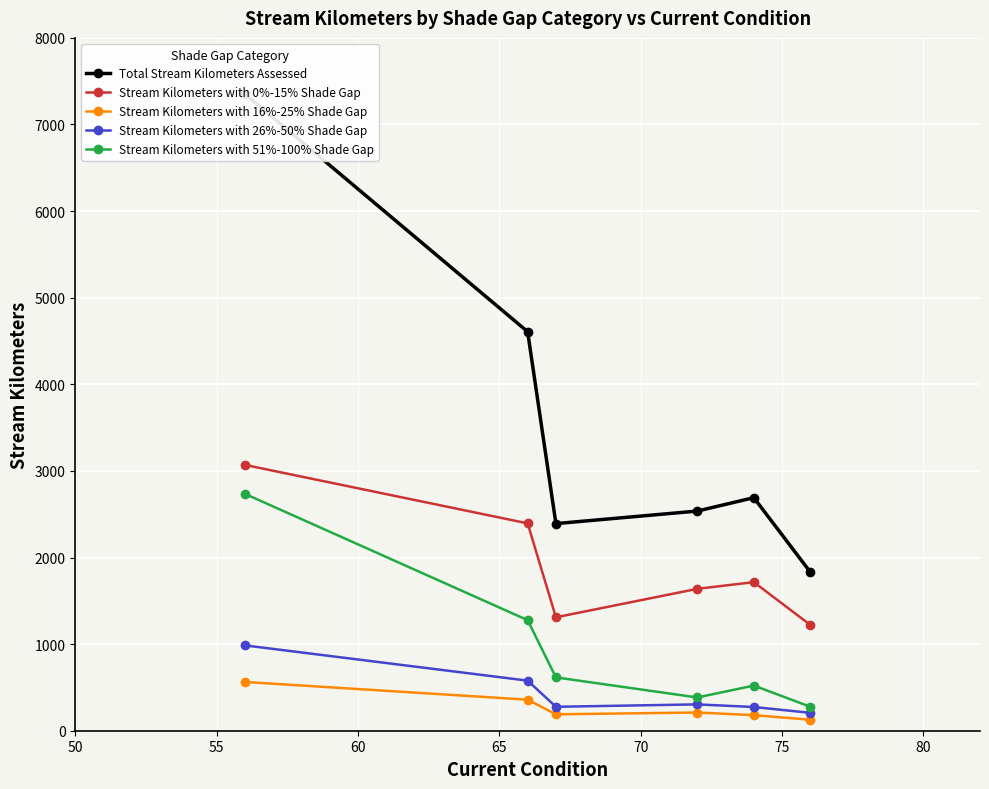

What is the highest value of the Stream Kilometers with 0%-15% Shade Gap series?

3069.2